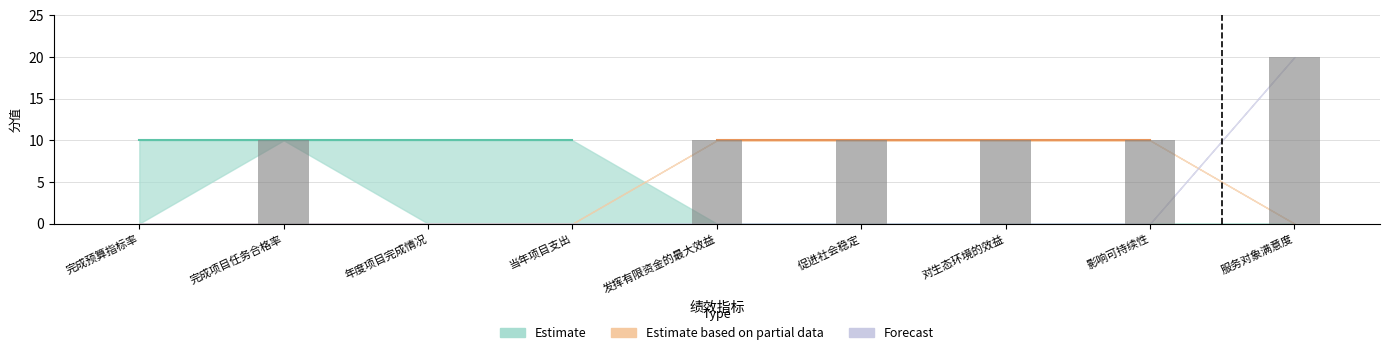

What is the change in value from 年度项目完成情况 to 发挥有限资金的最大效益?

+10